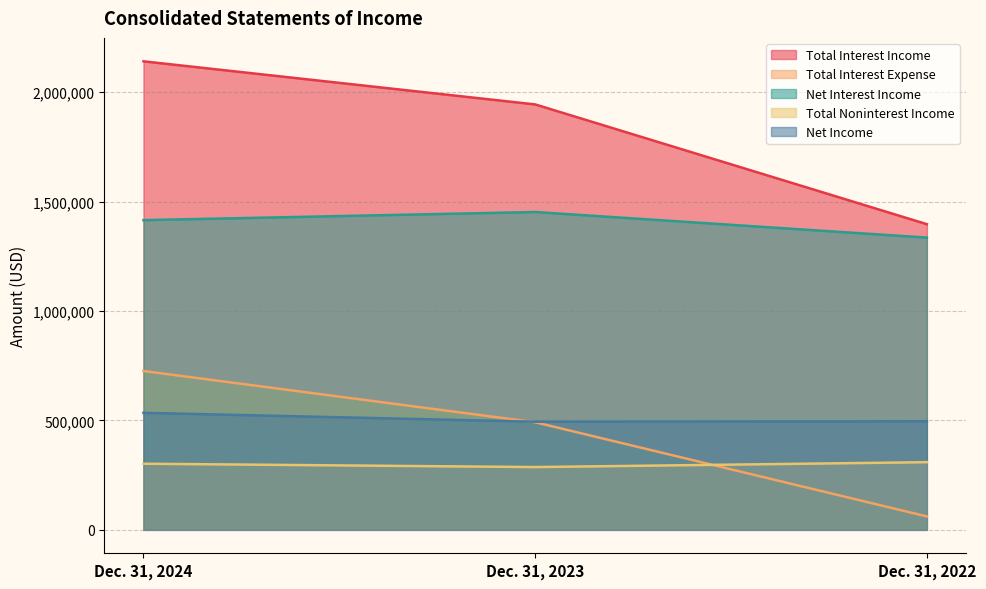

Is it true that Total Noninterest Income equals 162797 at Dec. 31, 2022?

False